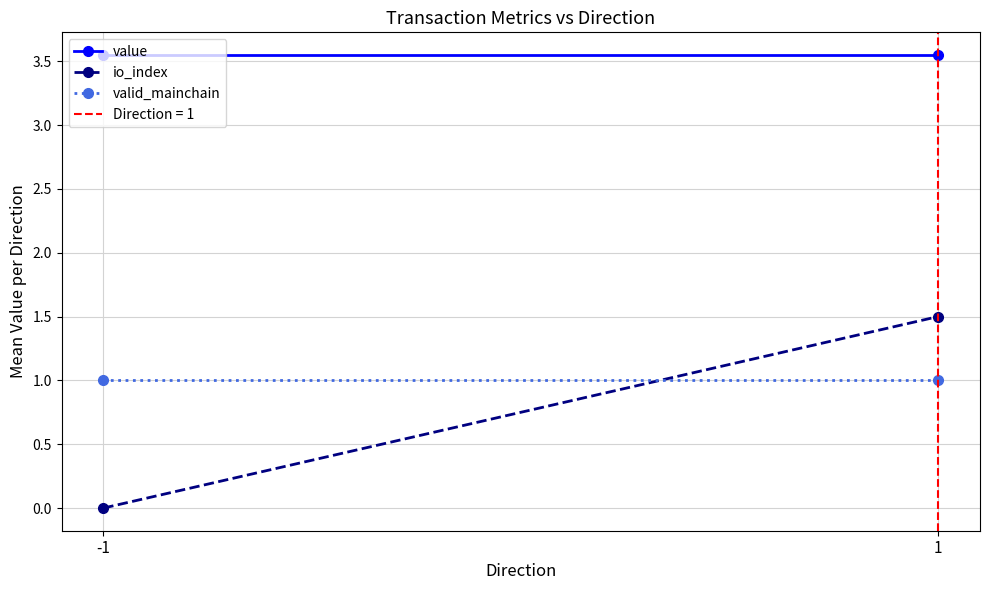

What is the greatest value displayed?

3.5